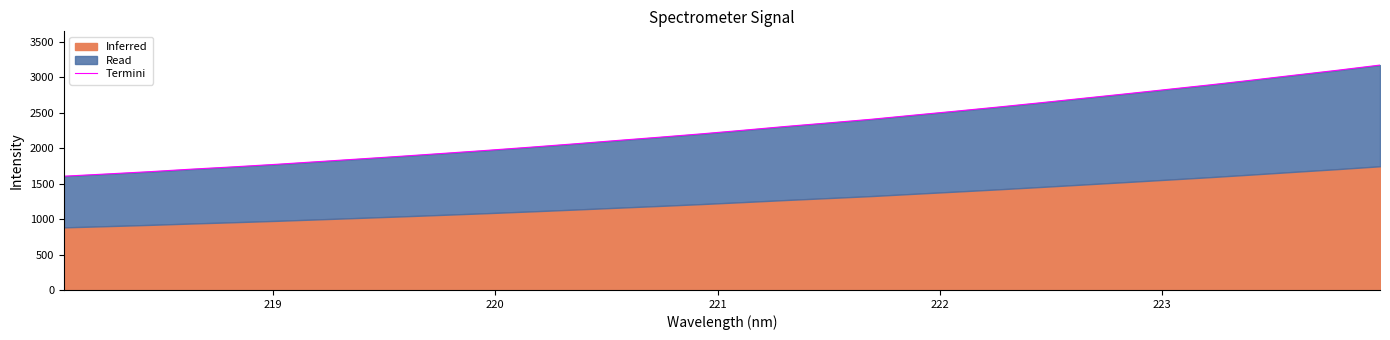

What is the value of the 6th point from the left?

1773.3